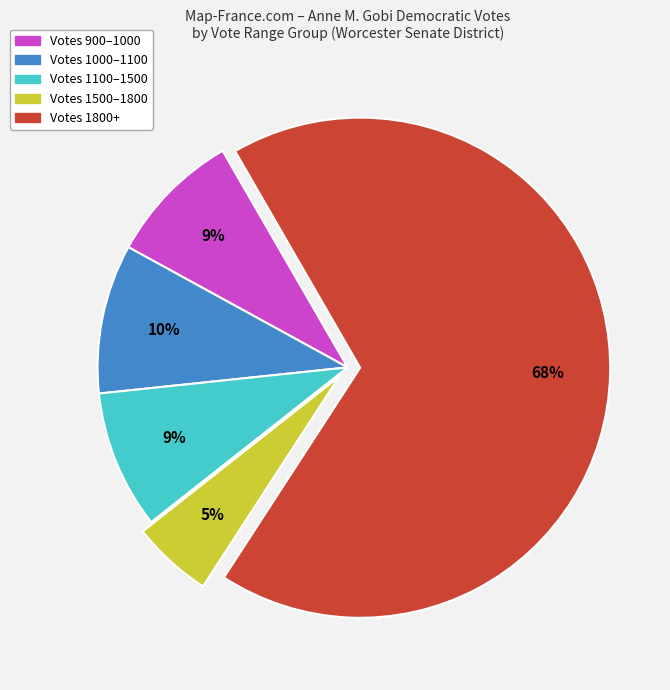

Is there a majority slice in this chart?

Yes